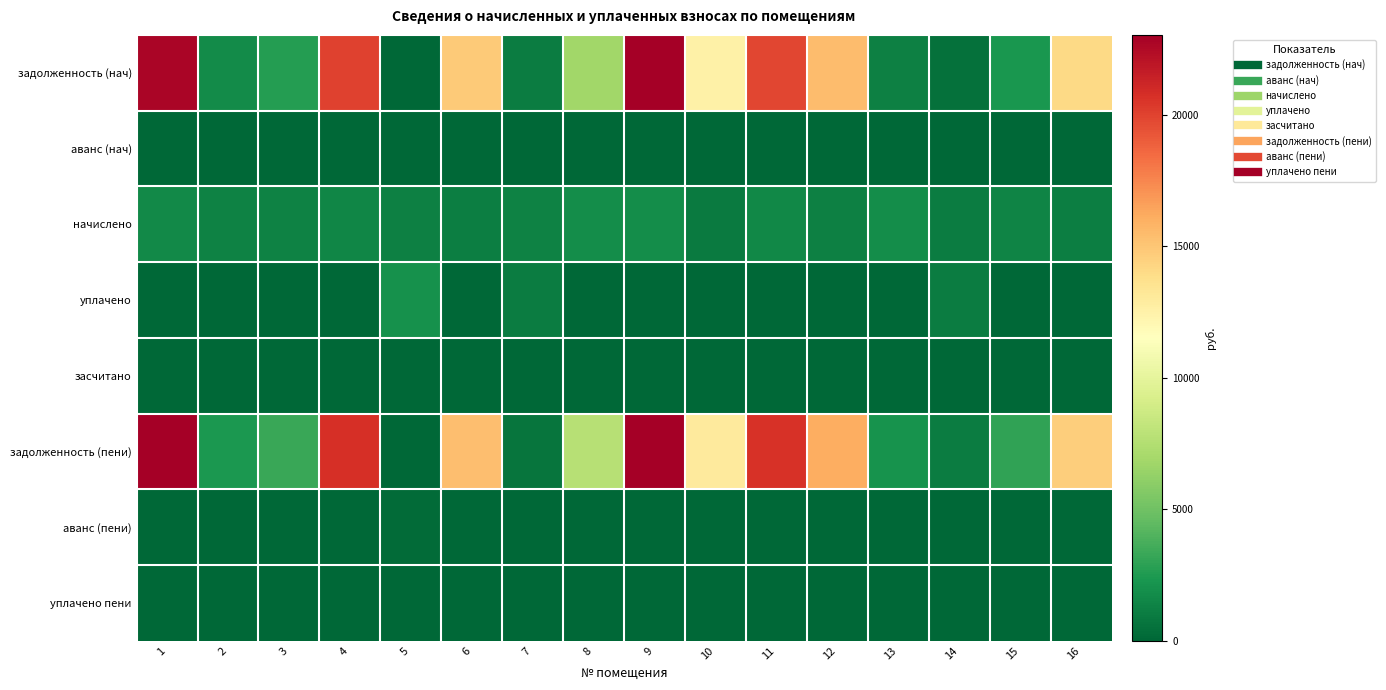

How many data points does each series have?

16